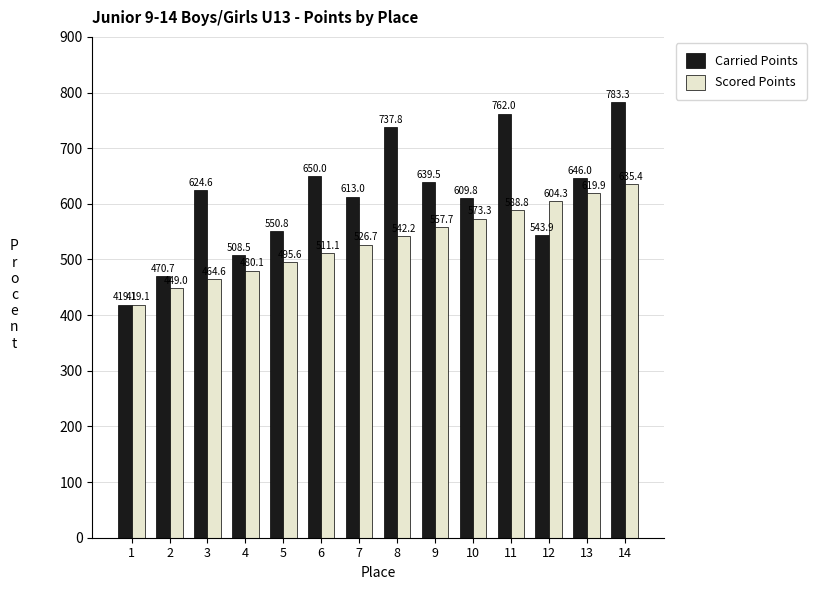

What value does the Carried Points series have at 4?

508.5